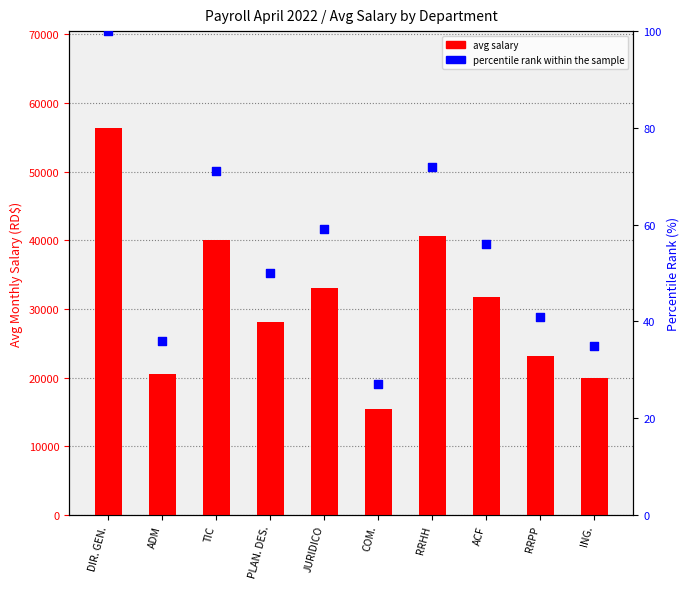

What are all the series names shown in the legend?

avg salary, percentile rank within the sample